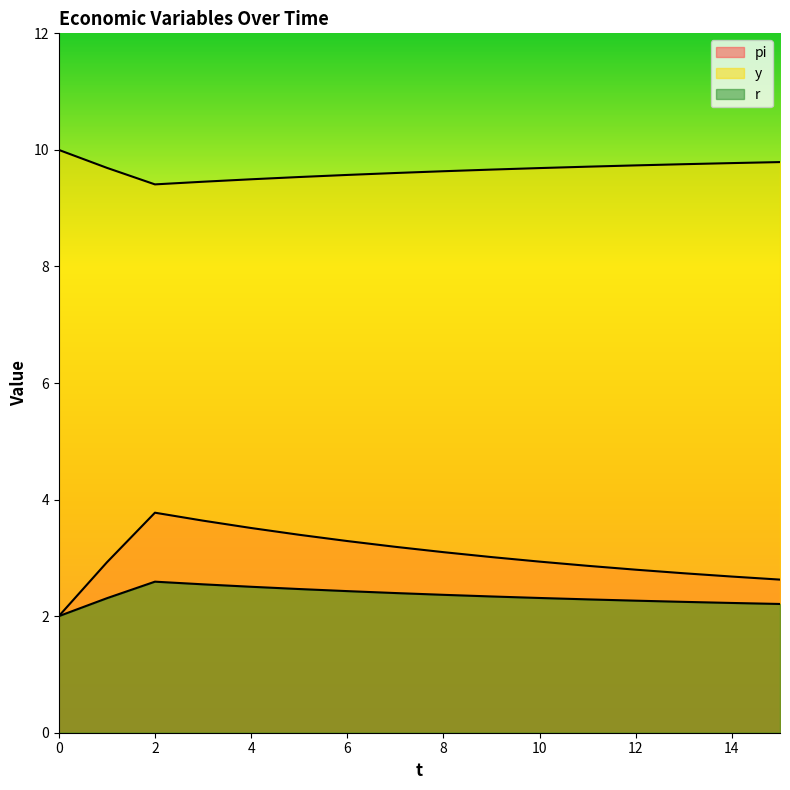

What is the minimum value shown in the chart?

2.0